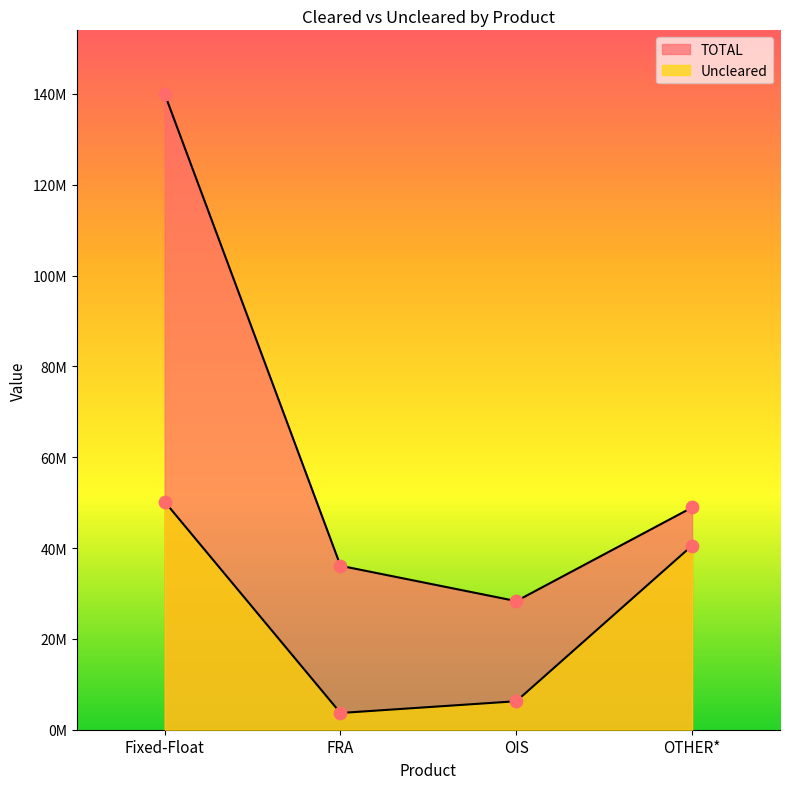

Which series contains the highest Y value?

TOTAL